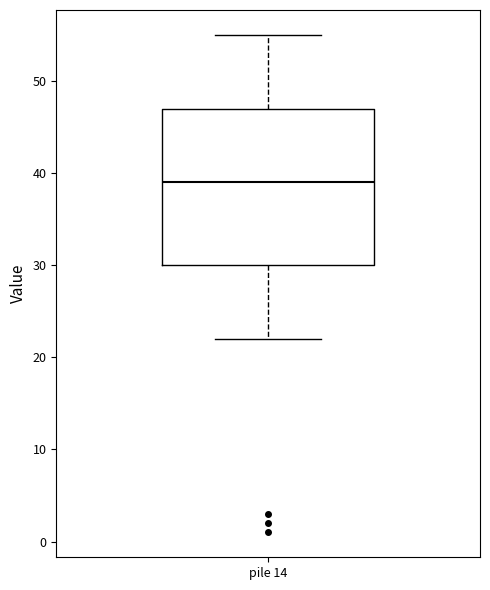

Transcribe this box plot: give where the median line is, the range the box spans, and where the two whiskers end, as read against the y-axis. The values are not printed on the chart, so give them approximately, as read against the axis.

median 39, box 30 to 47, whiskers 22 to 55